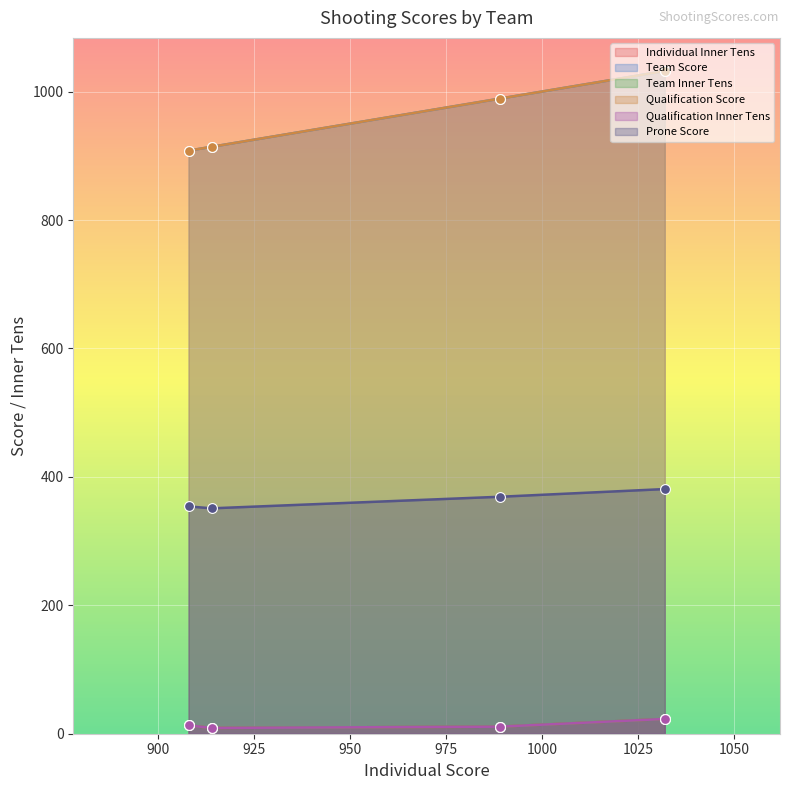

At how many categories does at least one series exceed 511?

4